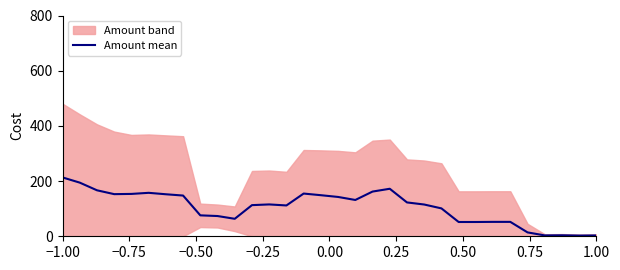

Where does the data first go above 115?

−1.00